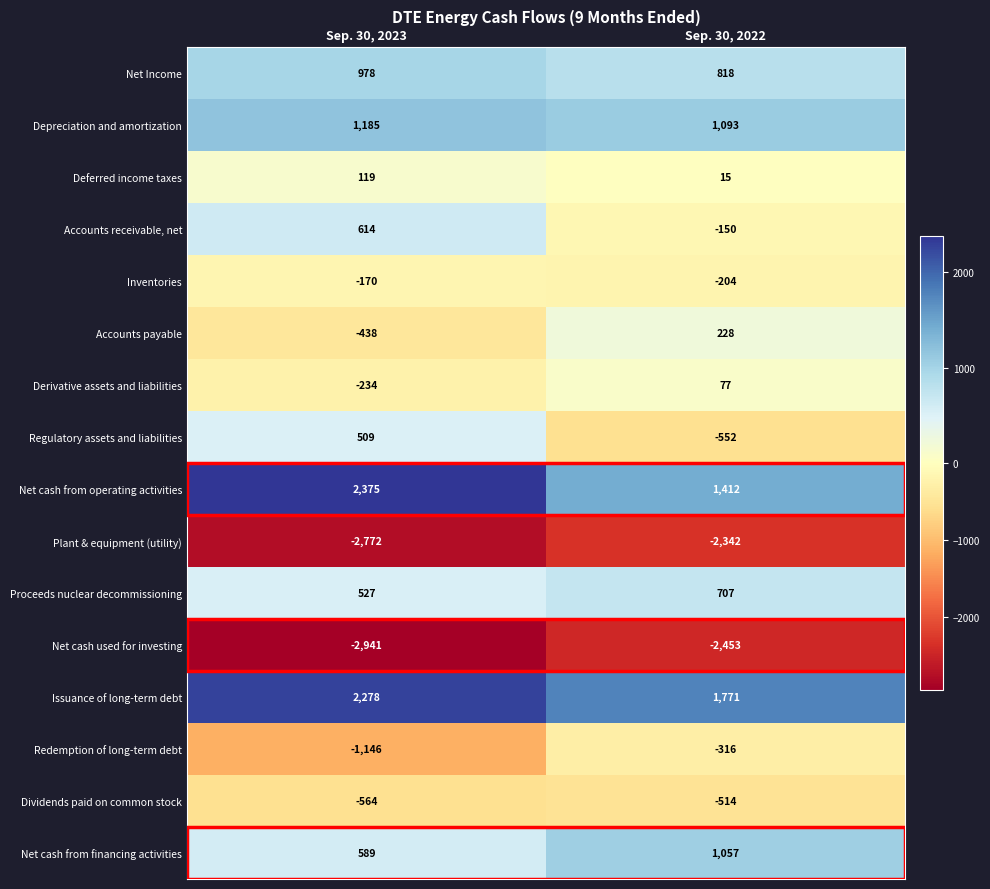

Is it true that Net cash from financing activities equals 848 at Sep. 30, 2023?

False